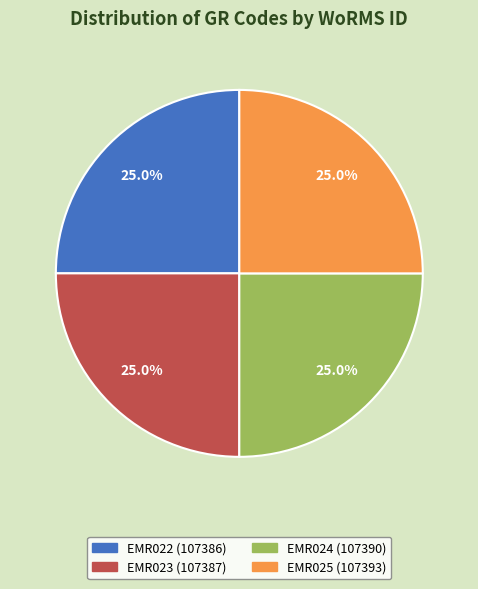

True or false: EMR025 accounts for 25% of the total.

True